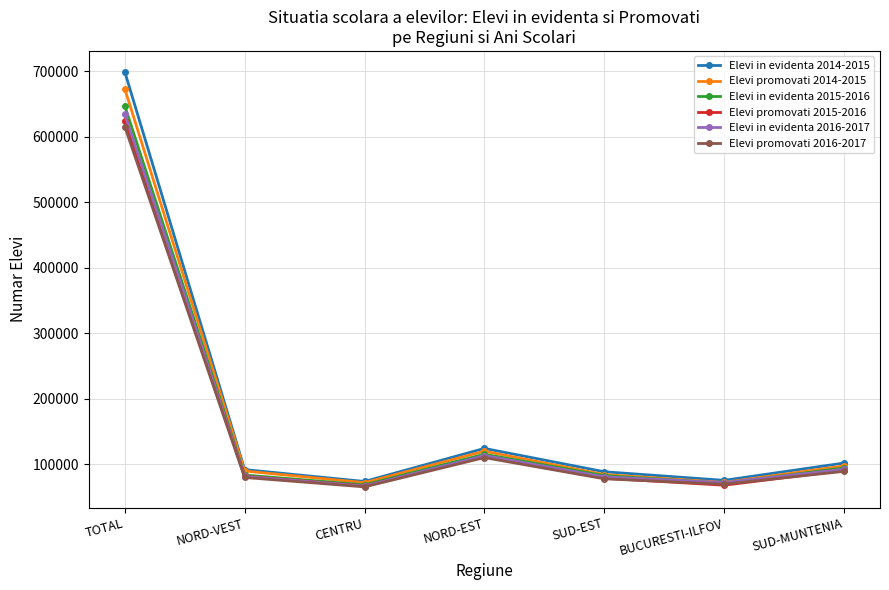

Is this an area chart (filled region under the line)?

No